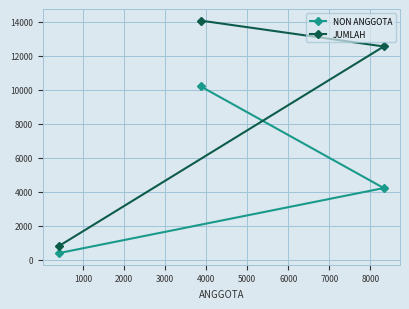

Reading left to right, list all the values displayed in this chart.

NON ANGGOTA: 10197	4221	397
JUMLAH: 14067	12547	809